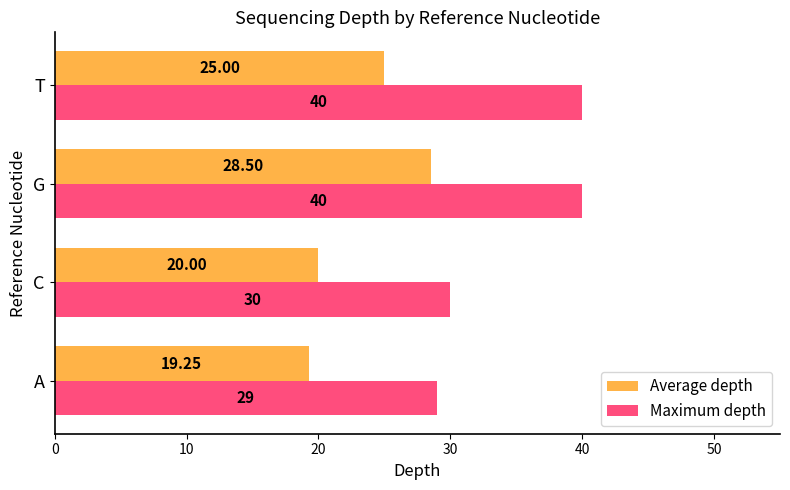

Which series has the largest total across all categories?

Maximum depth